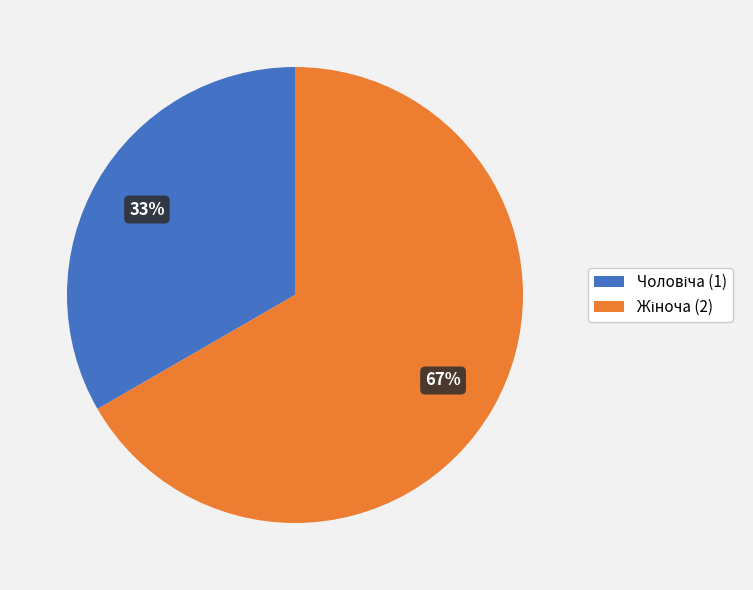

Is there a majority slice in this chart?

Yes